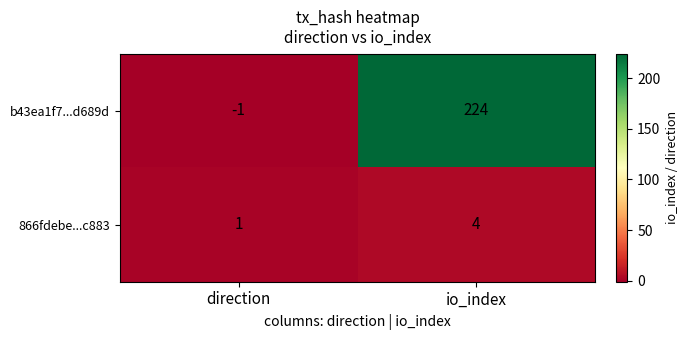

Reading left to right, list all the values displayed in this chart.

b43ea1f7...d689d: -1	224
866fdebe...c883: 1	4